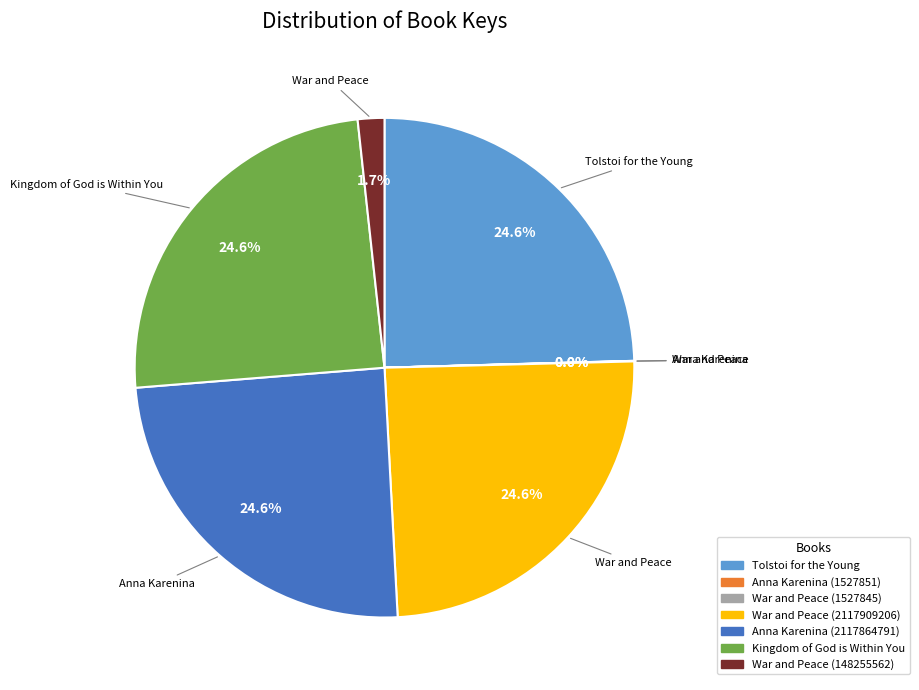

Is it true that Kingdom of God is Within You is 25% of the pie?

True